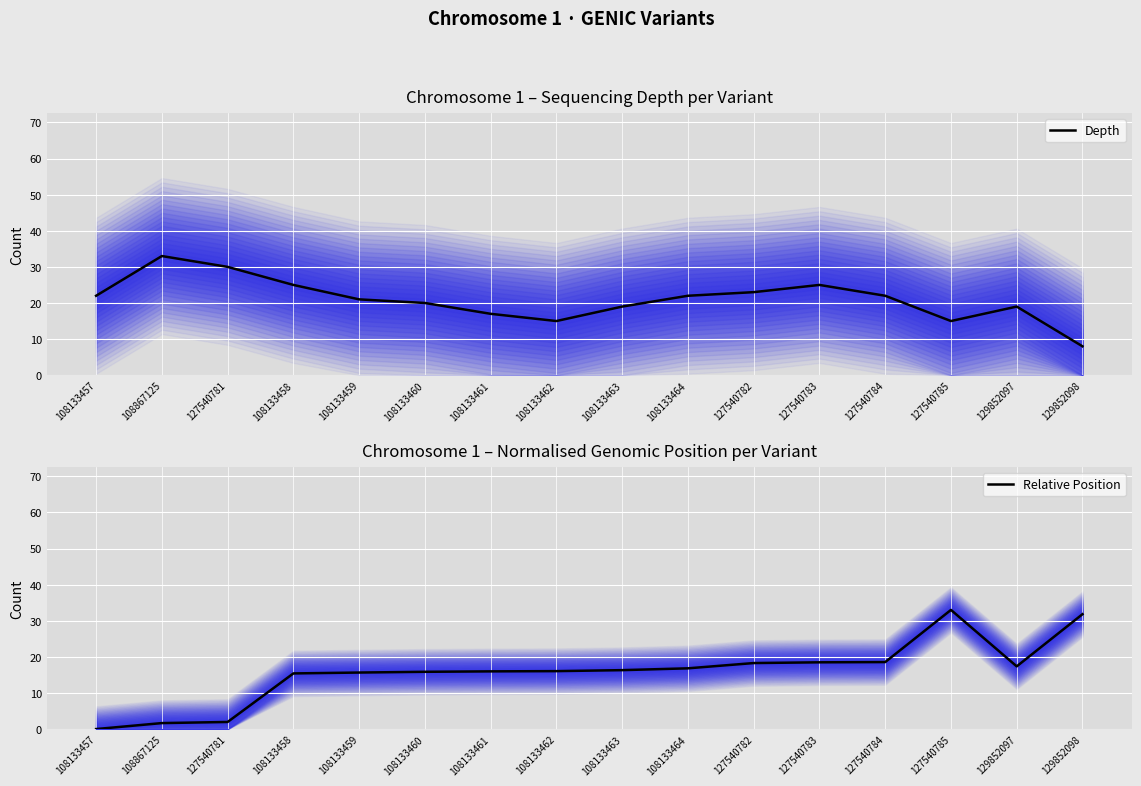

Is the value of Depth at 108133458 greater than the value of Relative Position at 108133464?

Yes